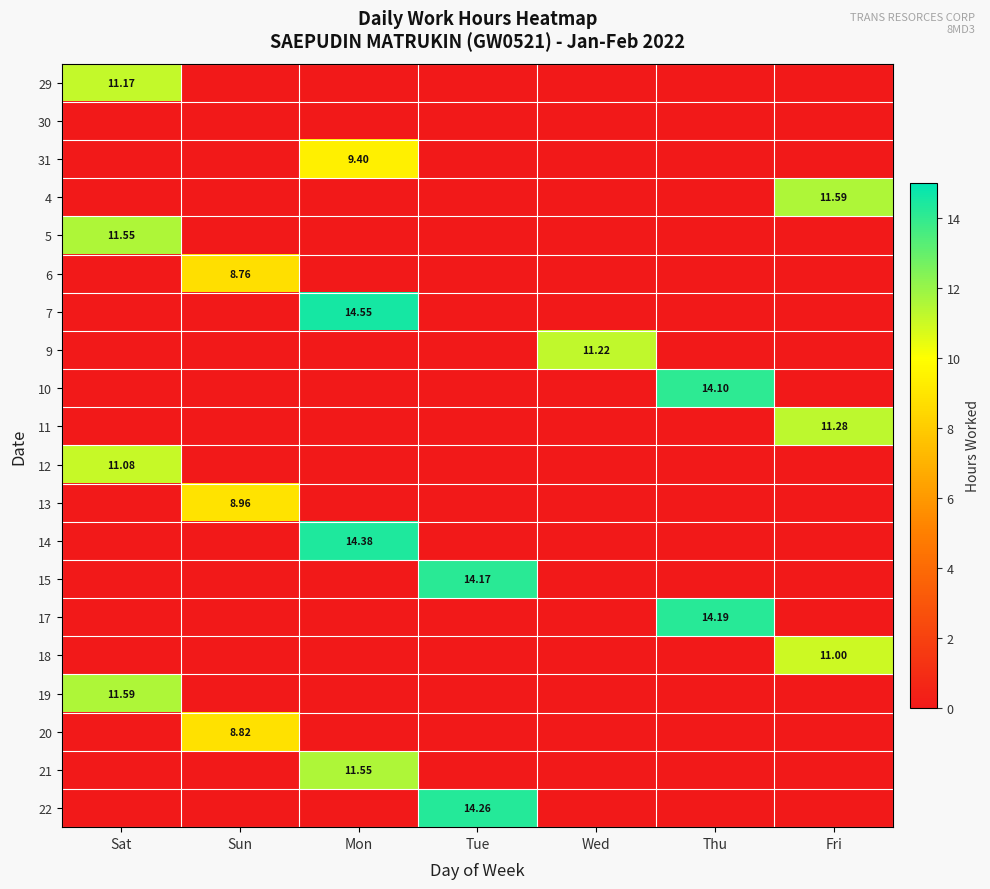

How many series are shown in this chart?

20